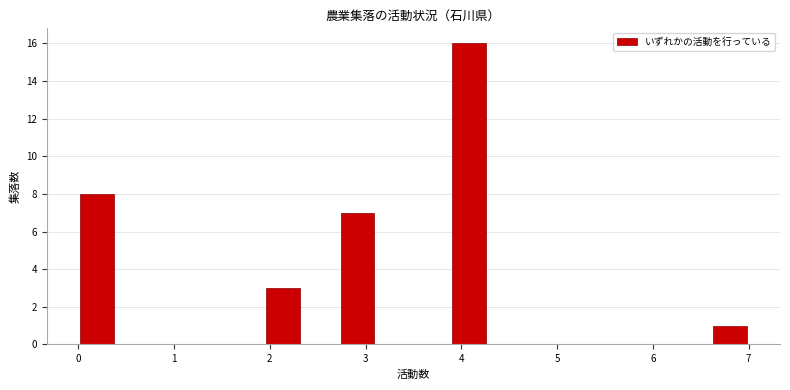

Read against the x-axis, roughly where is the centre of the tallest bar?

4.1